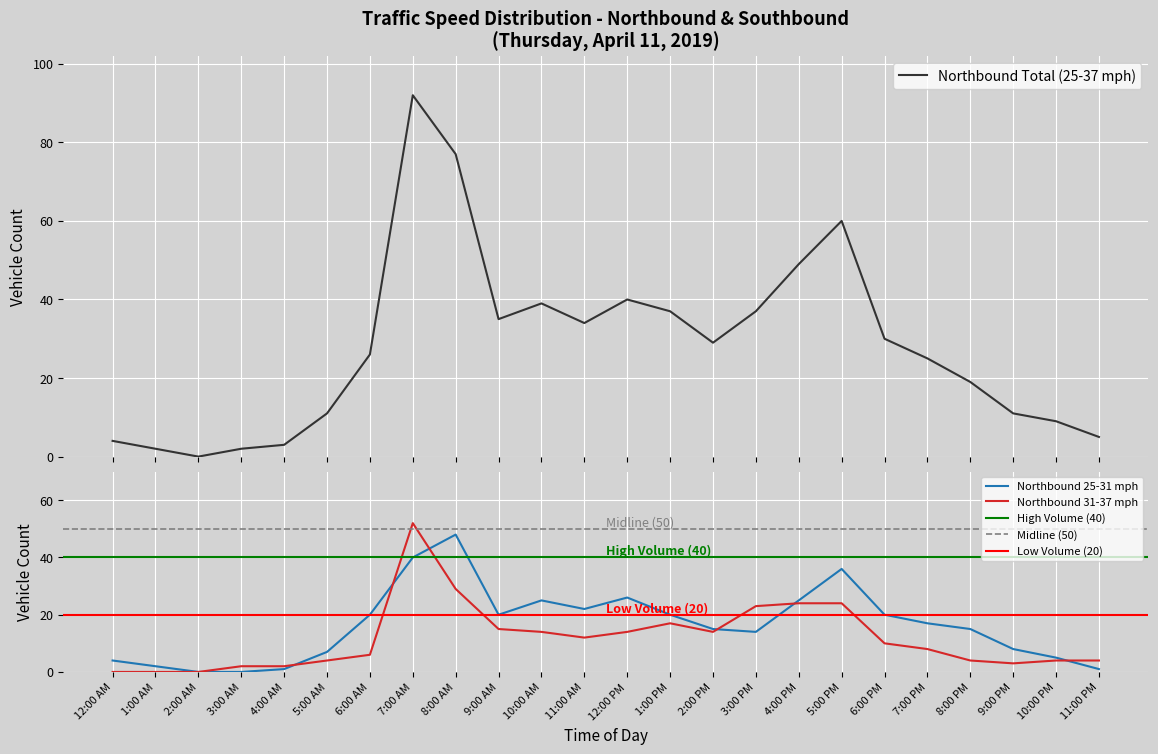

Which has a higher value, 5:00 PM or 7:00 PM?

5:00 PM